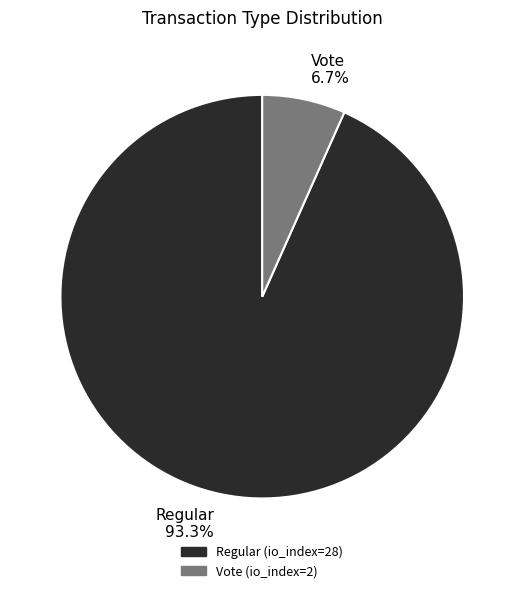

Is the sum of Vote and Regular greater than half?

Yes